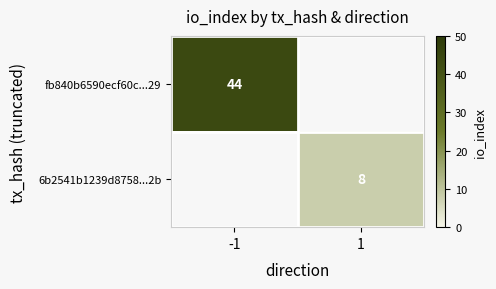

Which category has the highest value across all series?

-1